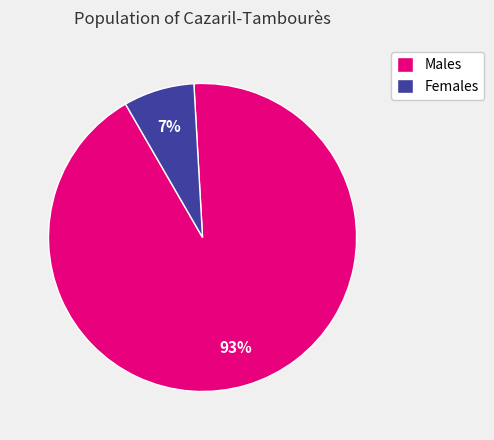

To the nearest percent, what percentage of the pie is Males?

93%